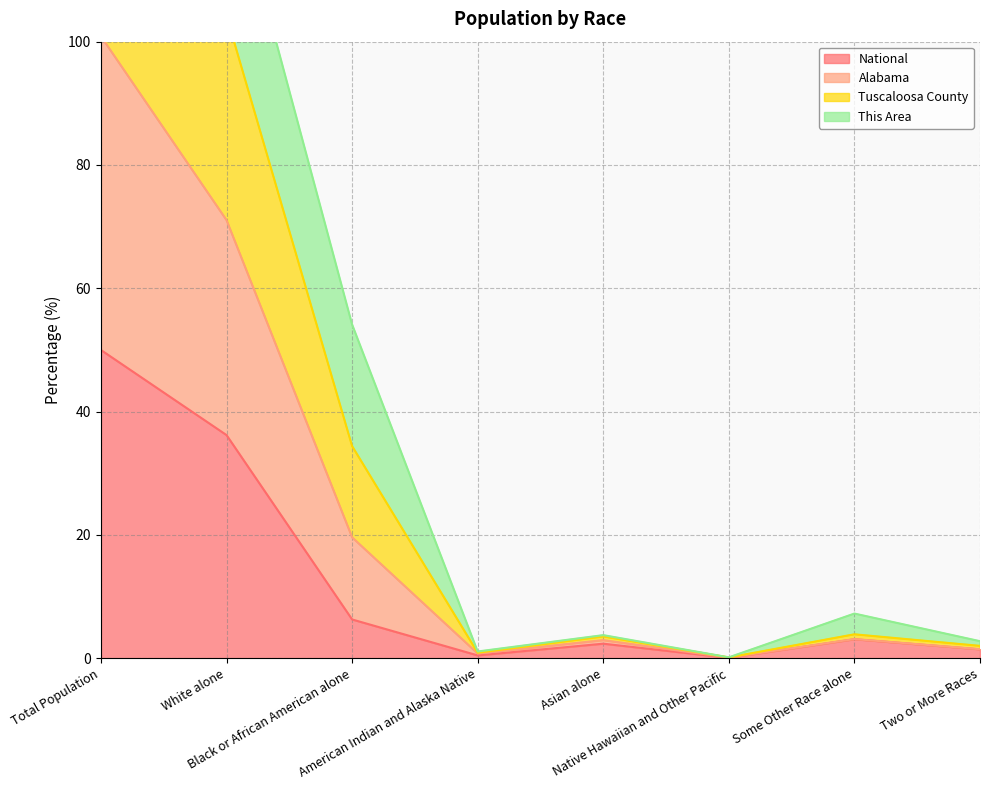

Between Black or African American alone and Asian alone, which is larger?

Black or African American alone